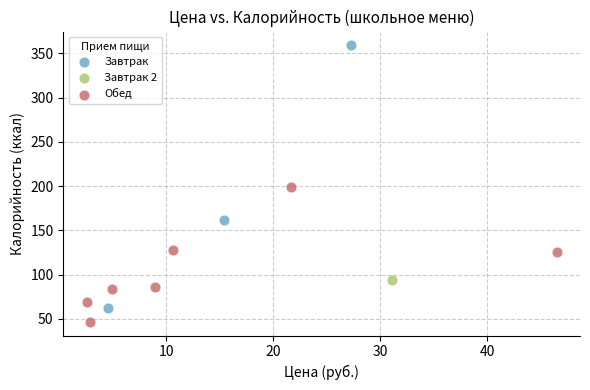

What are all the series names shown in the legend?

Завтрак, Завтрак 2, Обед